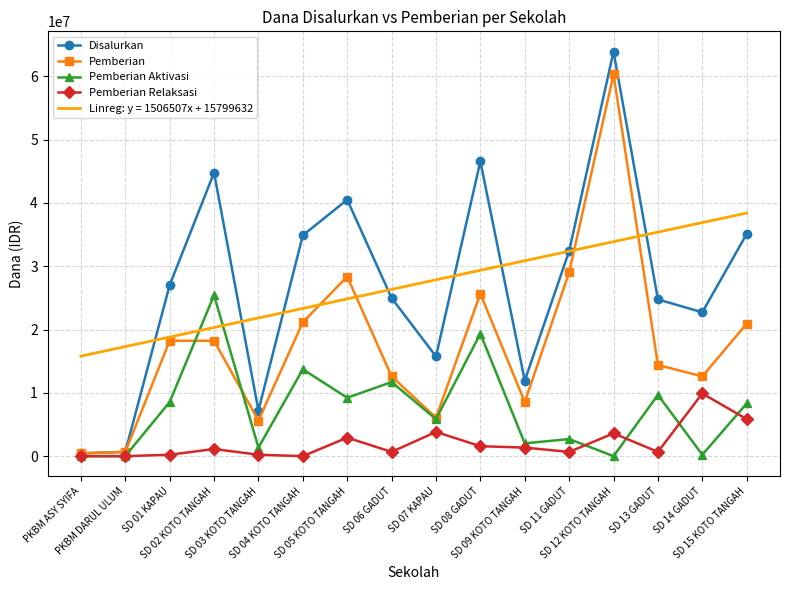

List the series in order of their peak value, lowest first.

Pemberian Relaksasi, Pemberian Aktivasi, Linreg: y = 1506507x + 15799632, Pemberian, Disalurkan